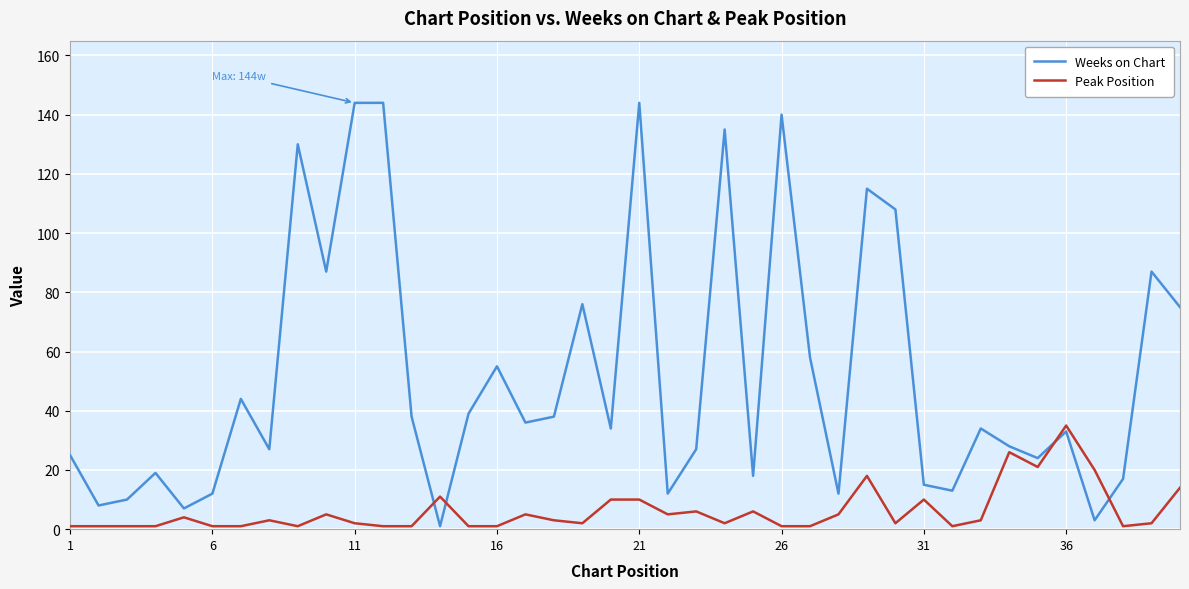

List the series in order of their peak value, lowest first.

Peak Position, Weeks on Chart